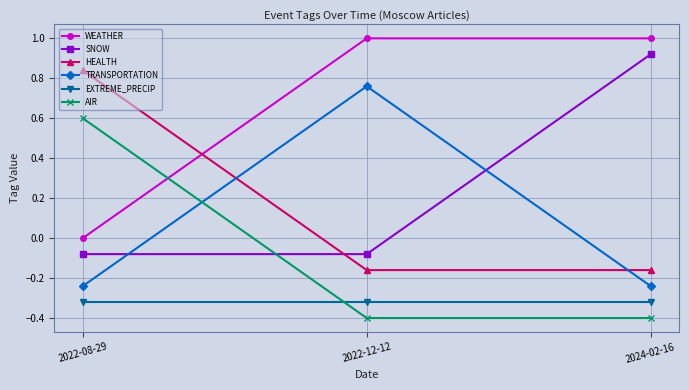

The AIR series shows -0.2 at 2022-12-12. True or false?

False